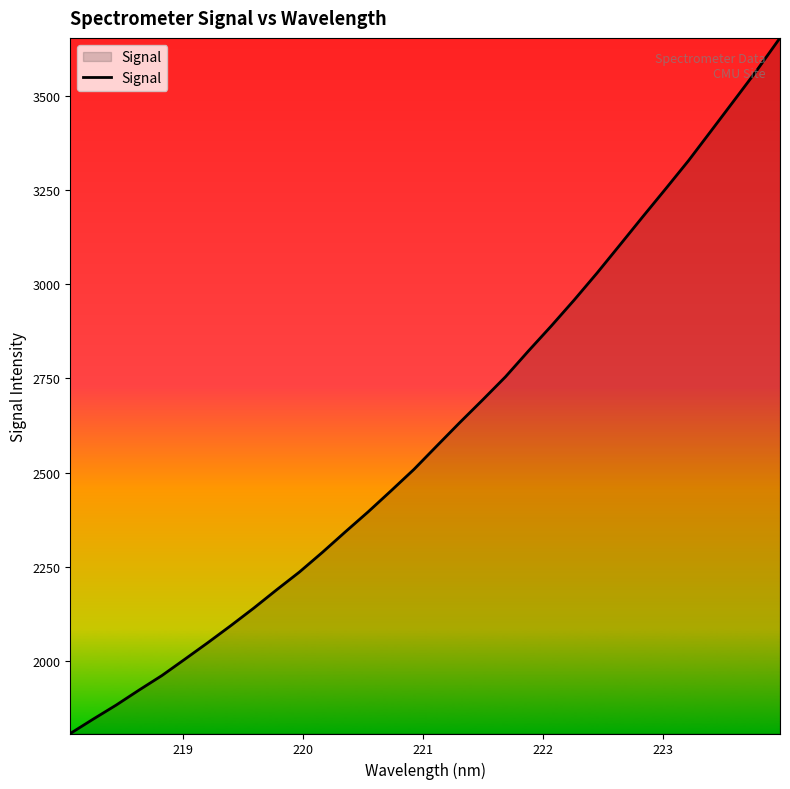

What is the minimum value shown in the chart?

1807.6